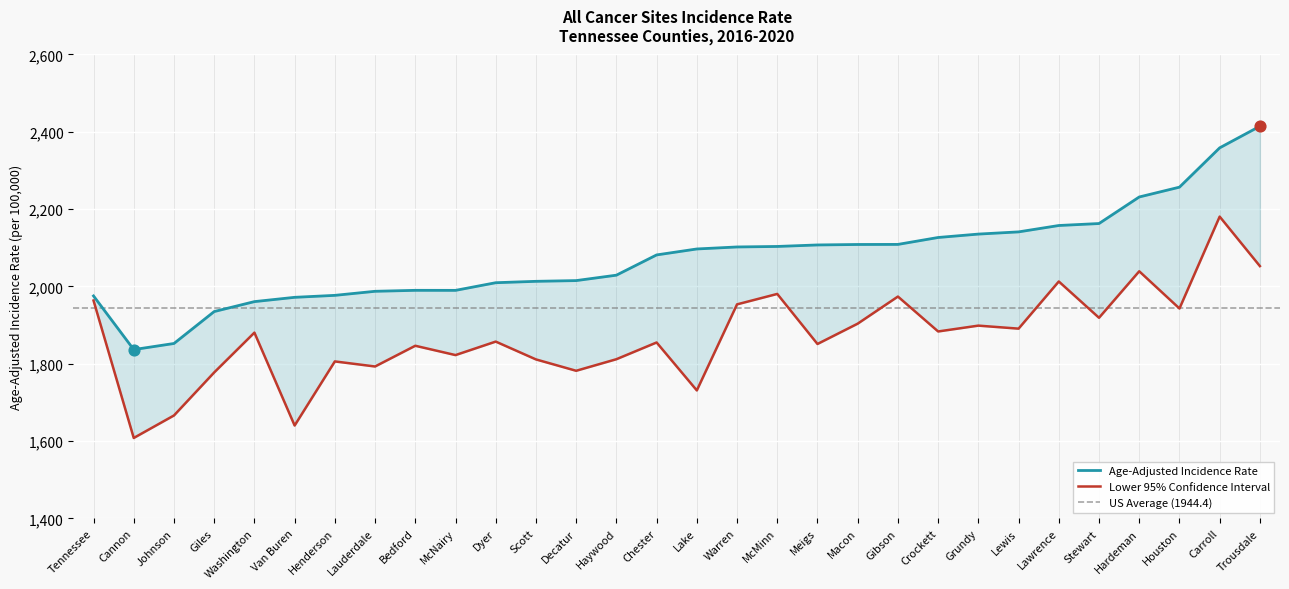

Which series has the widest spread of Y values?

Age-Adjusted Incidence Rate